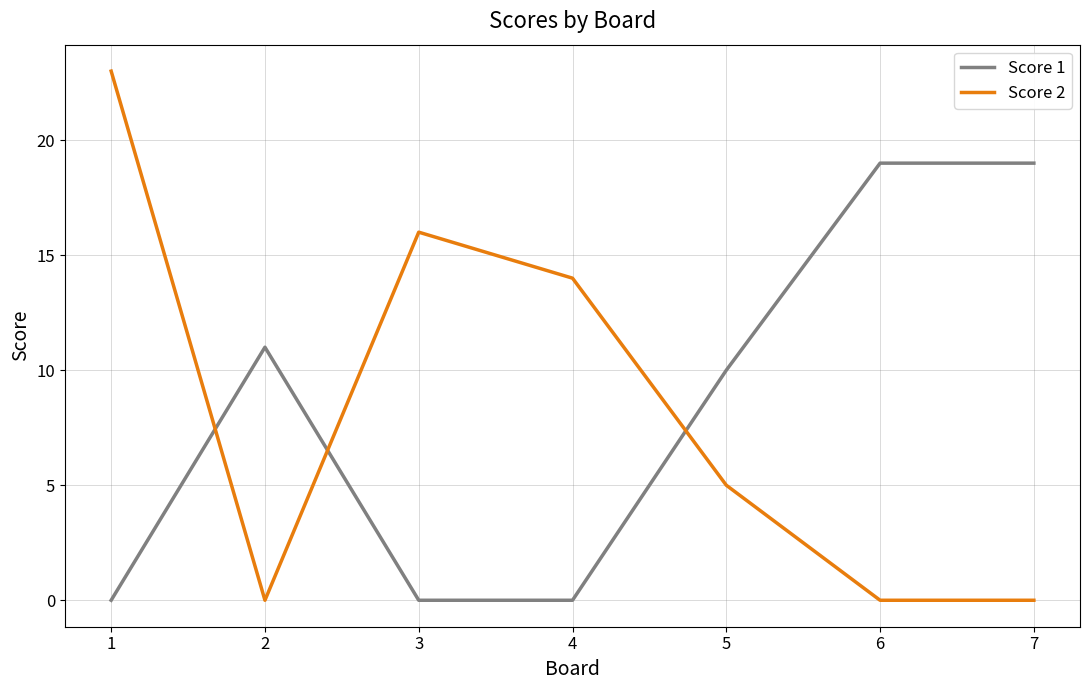

At which label does Score 1 first exceed 10?

2